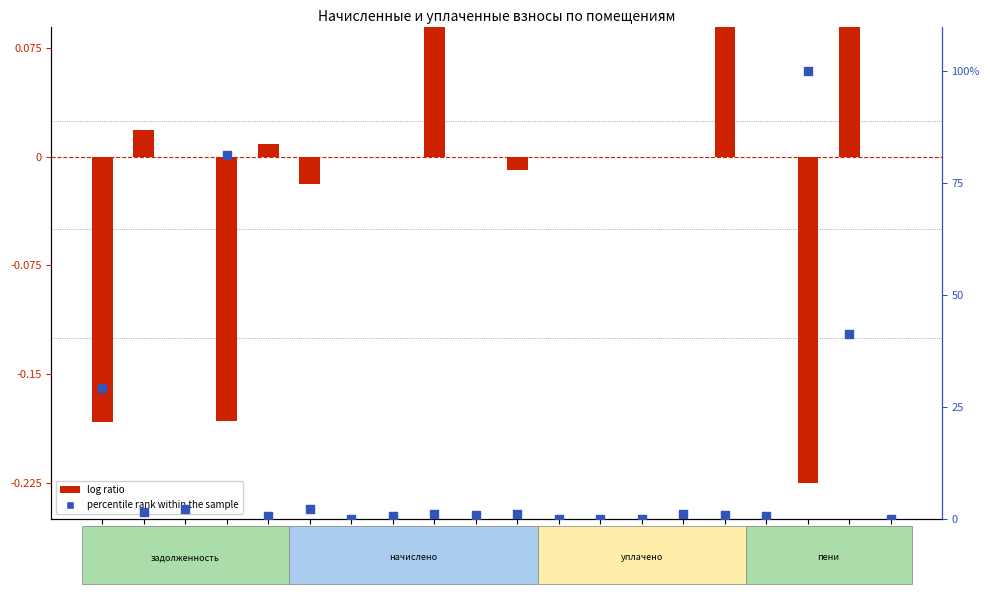

Which series has the largest total across all categories?

percentile rank within the sample